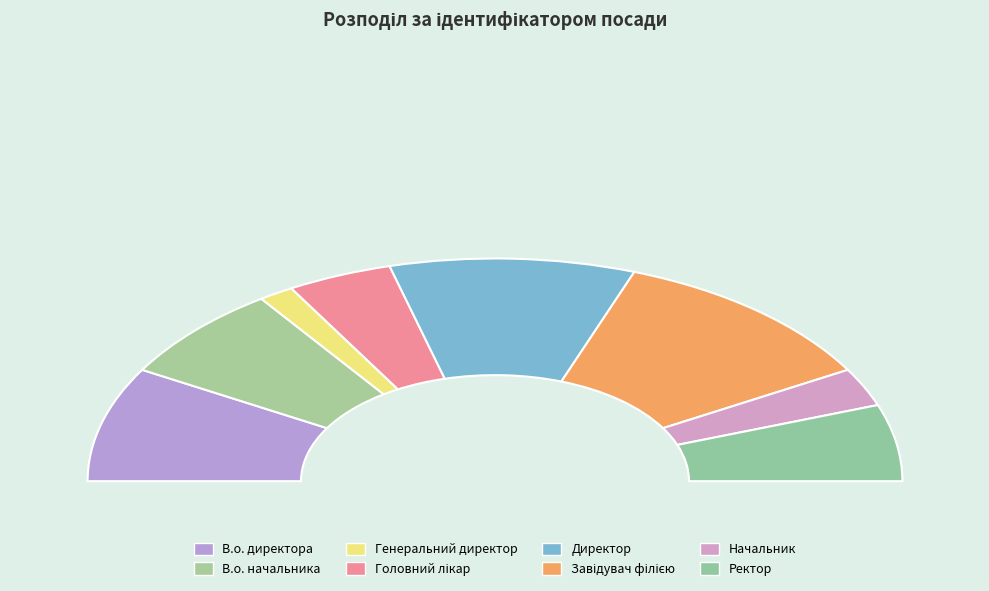

Which slice is the smallest?

Генеральний директор